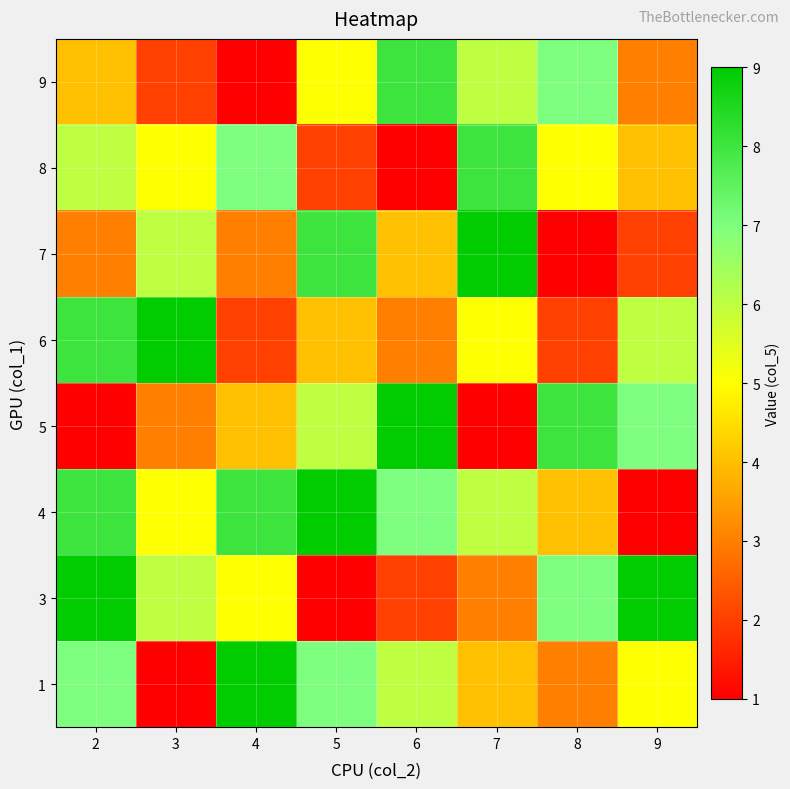

Count the number of data series in this chart.

8